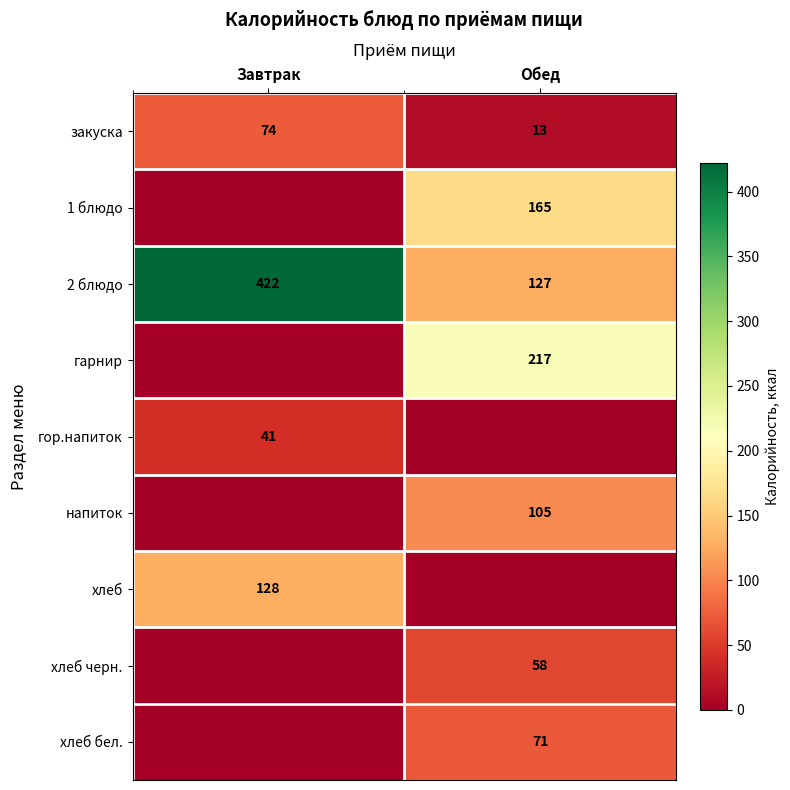

At Обед, list the series in order from smallest to largest.

гор.напиток, хлеб, закуска, хлеб черн., хлеб бел., напиток, 2 блюдо, 1 блюдо, гарнир